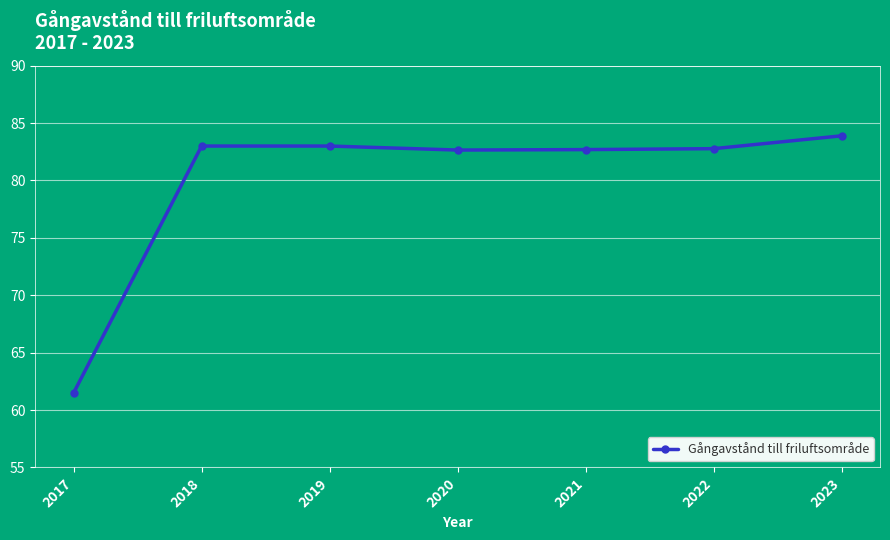

What is the value of the 7th point from the left?

83.9